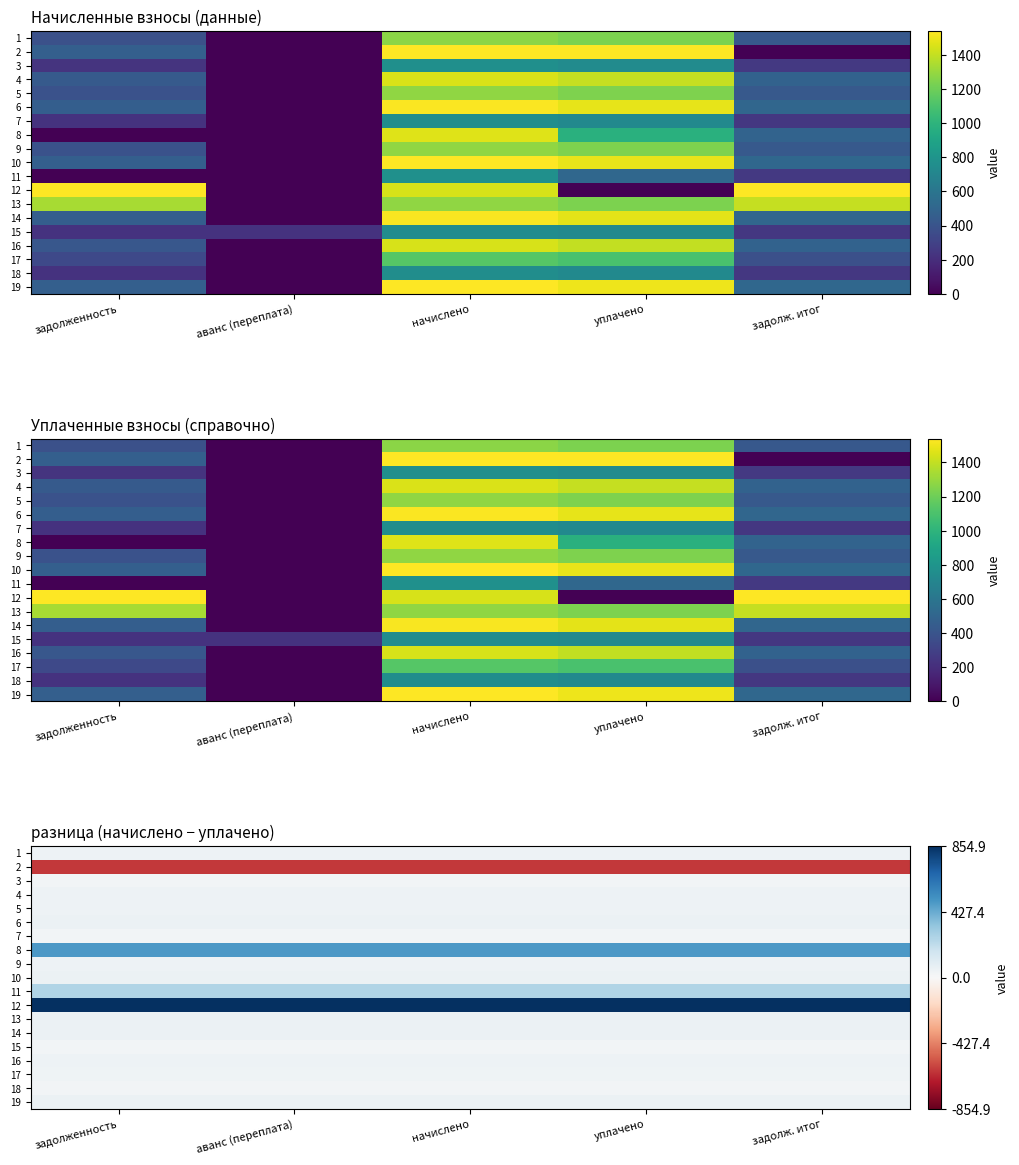

Which has a higher value, уплачено or задолж. итог?

уплачено